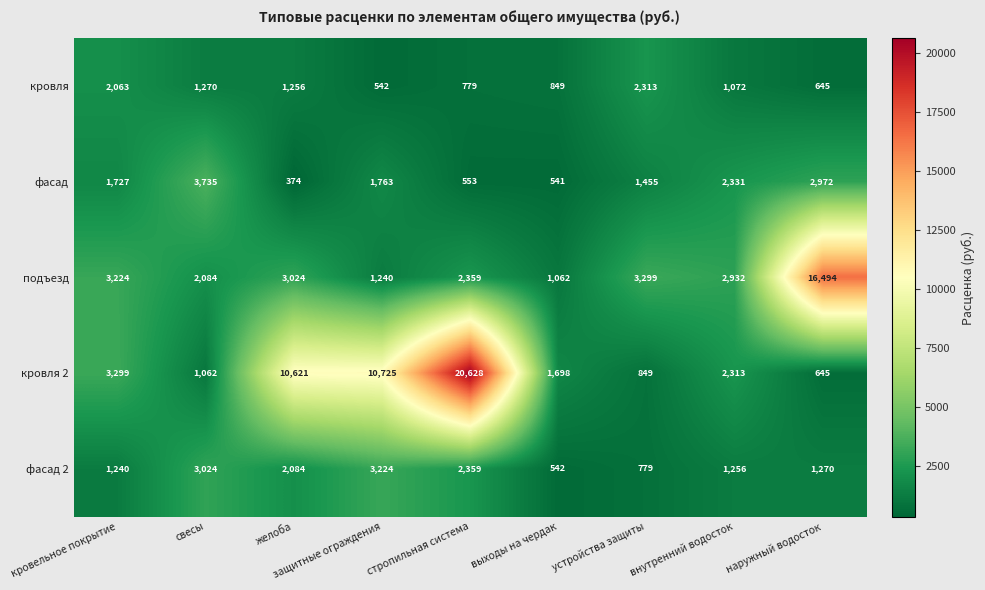

At which label does подъезд reach its peak?

наружный водосток